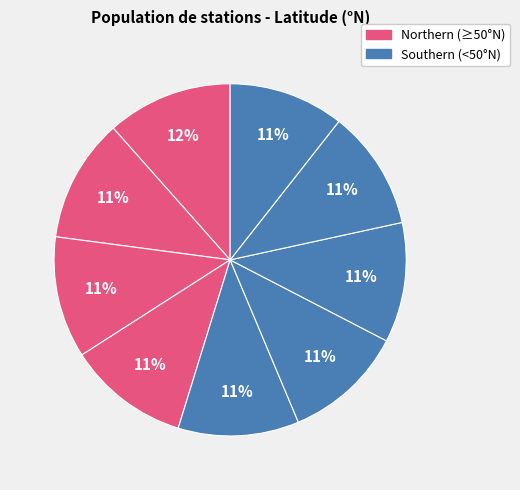

How many segments does this pie chart have?

9